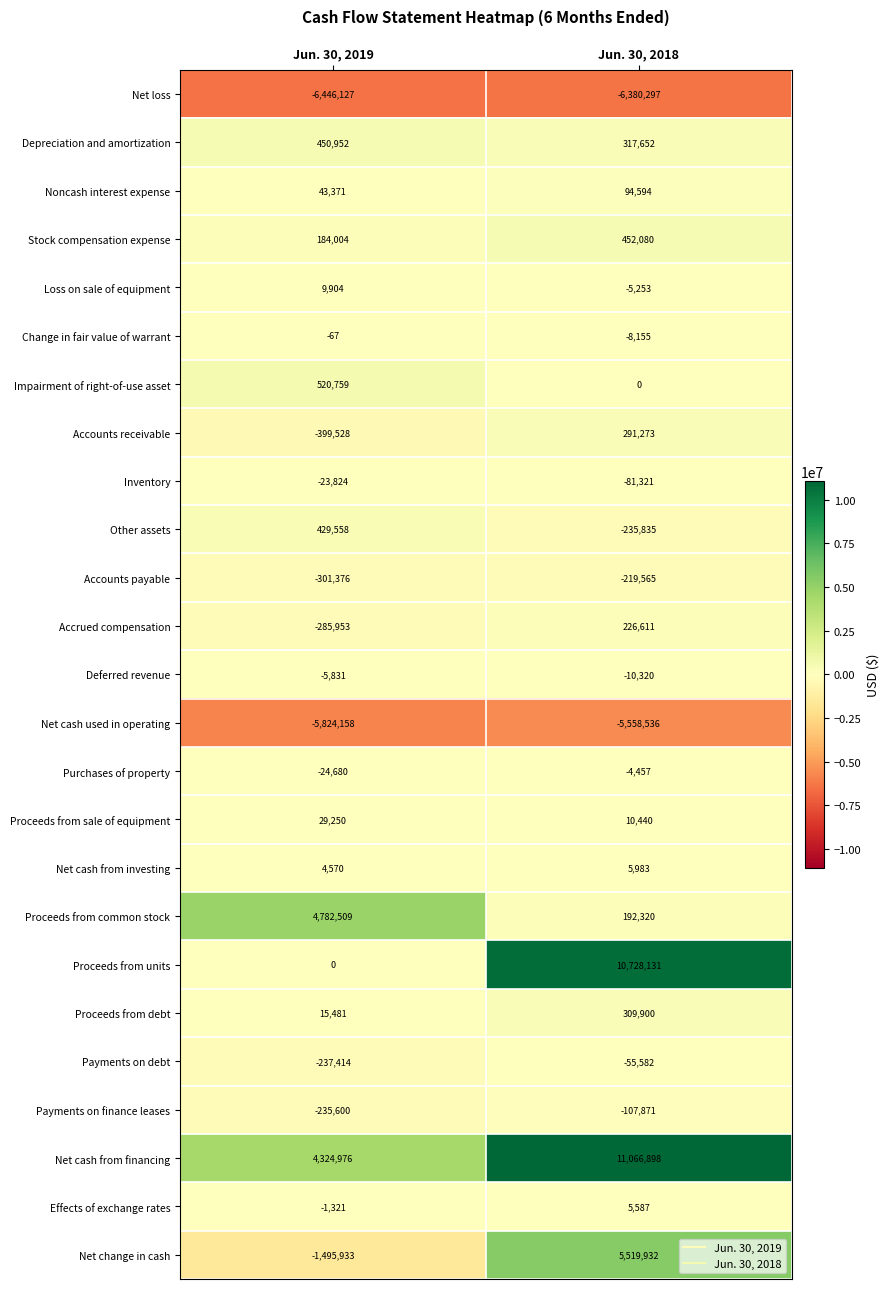

The value of Inventory at Jun. 30, 2019 is -5845. True or false?

False